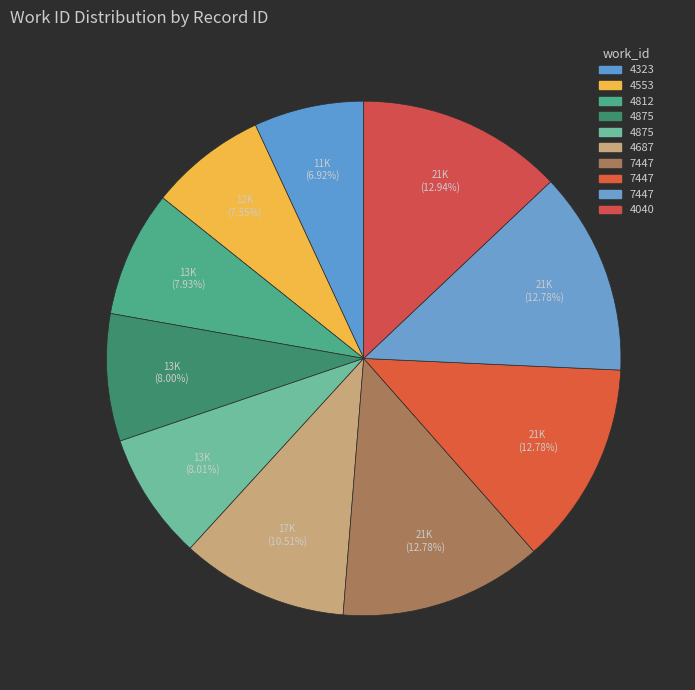

Rank the categories by value from highest to lowest.

4040, 7447, 7447, 7447, 4687, 4875, 4875, 4812, 4553, 4323